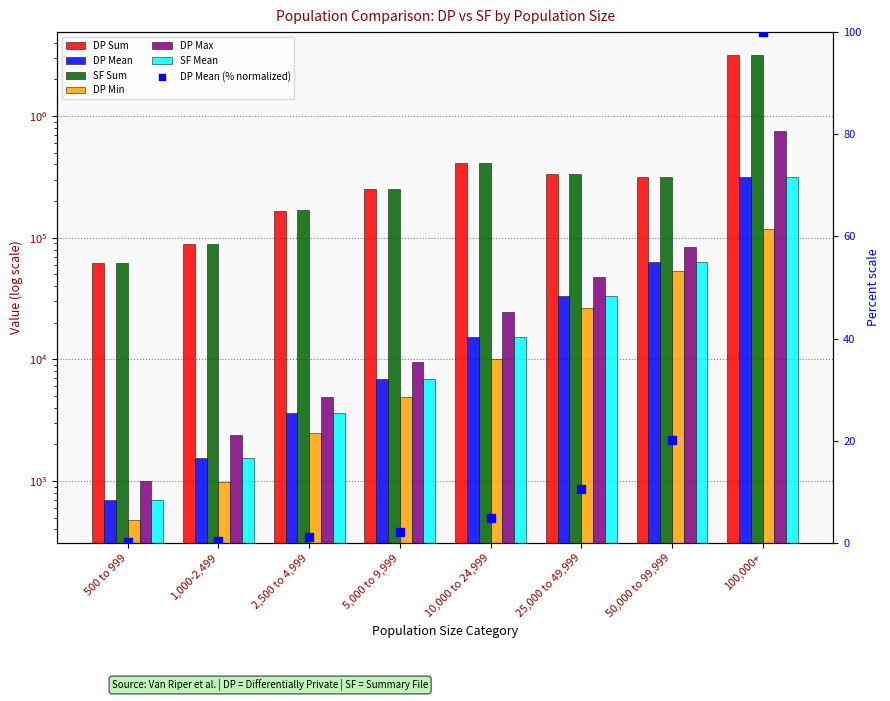

Which series has the widest spread of Y values?

SF Sum